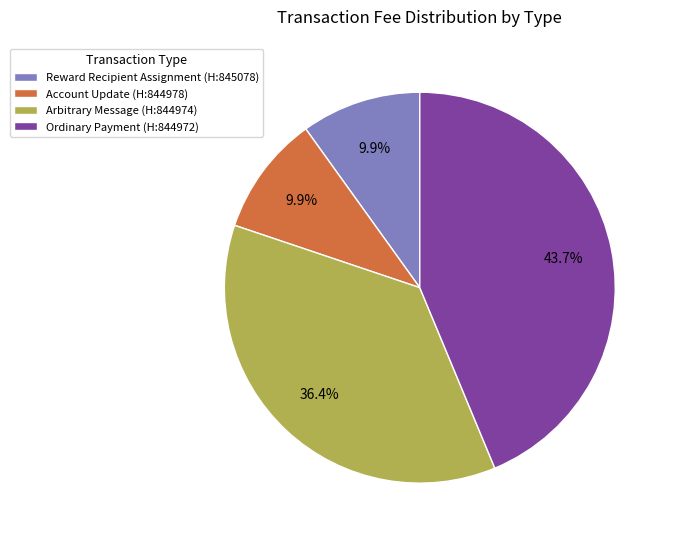

How many segments does this pie chart have?

4